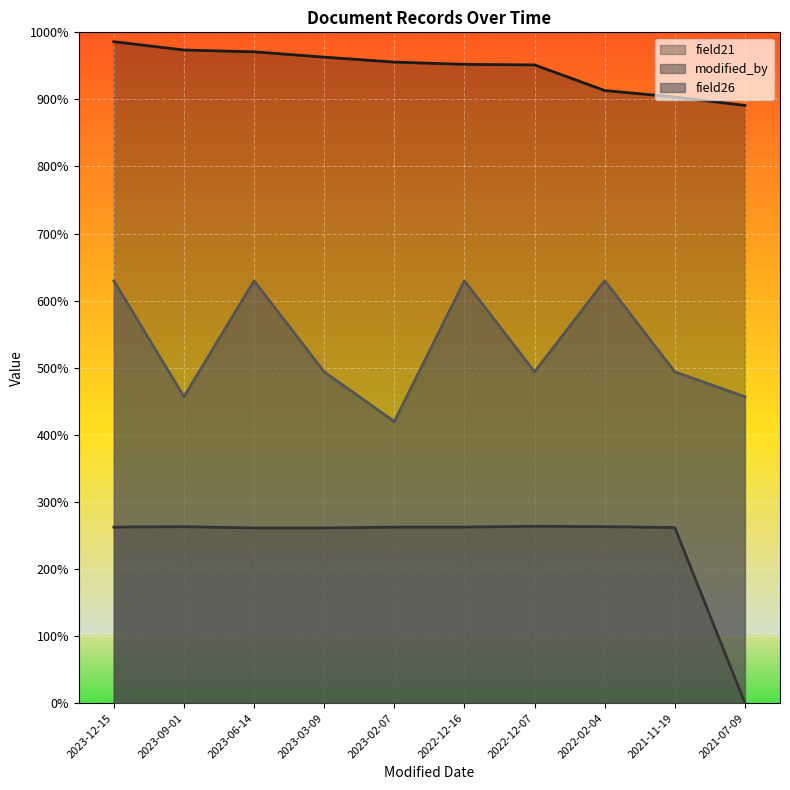

Count the field26 values in the range 7400 to 10200.

9